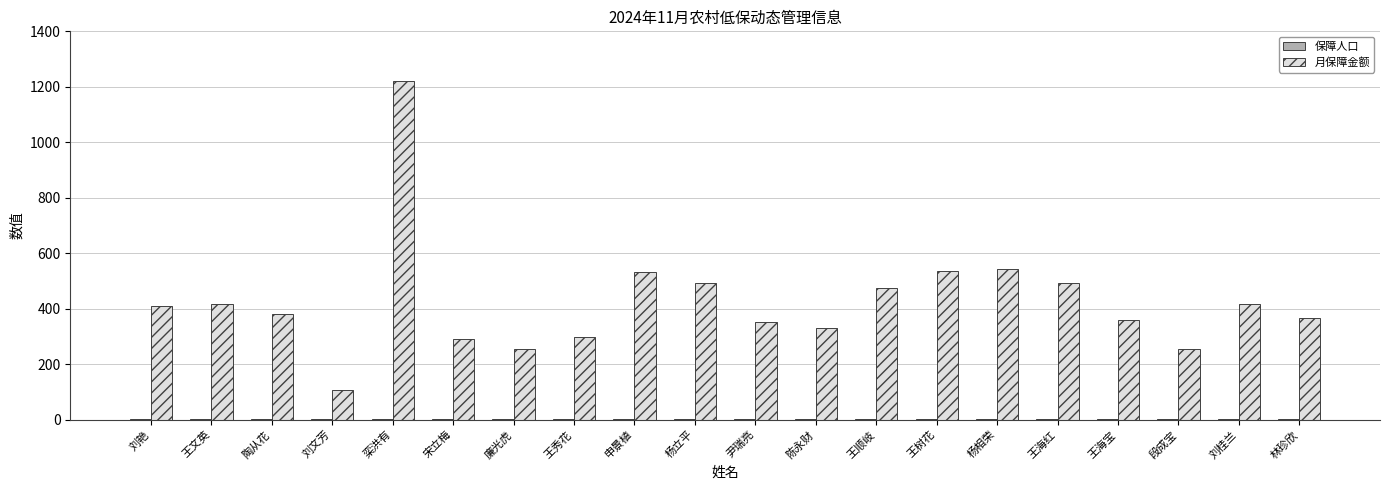

Which series changed the most between 刘文芳 and 段成宝?

月保障金额